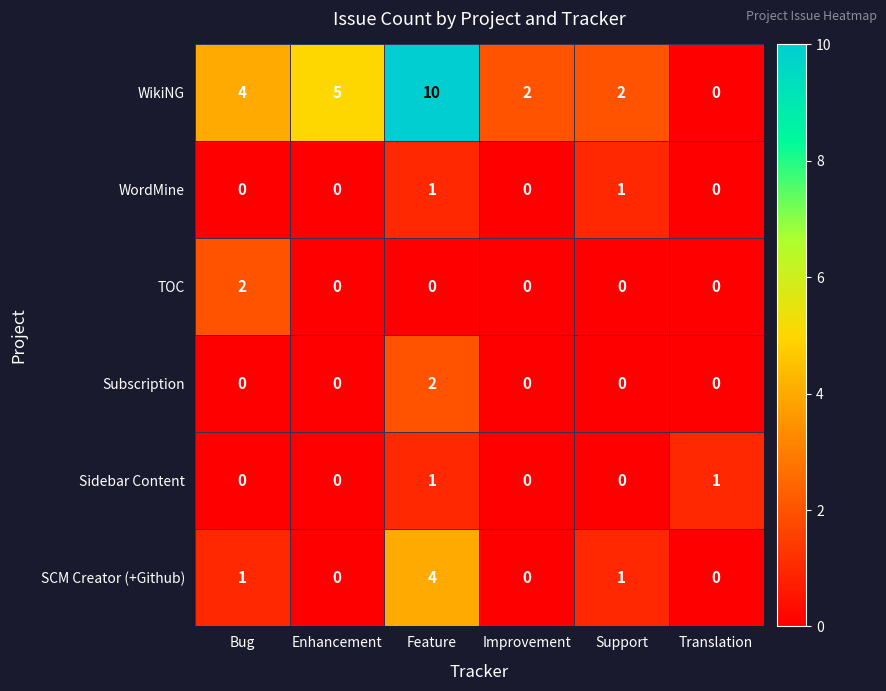

Which series has the largest range (max minus min)?

WikiNG